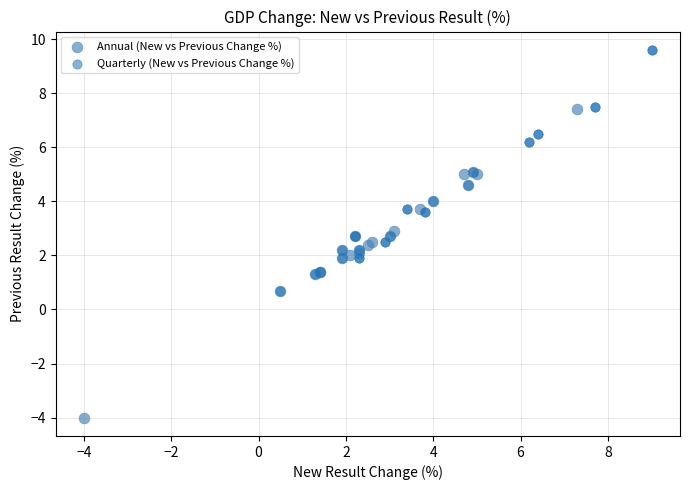

Which series has the widest spread of Y values?

Annual (New vs Previous Change %)